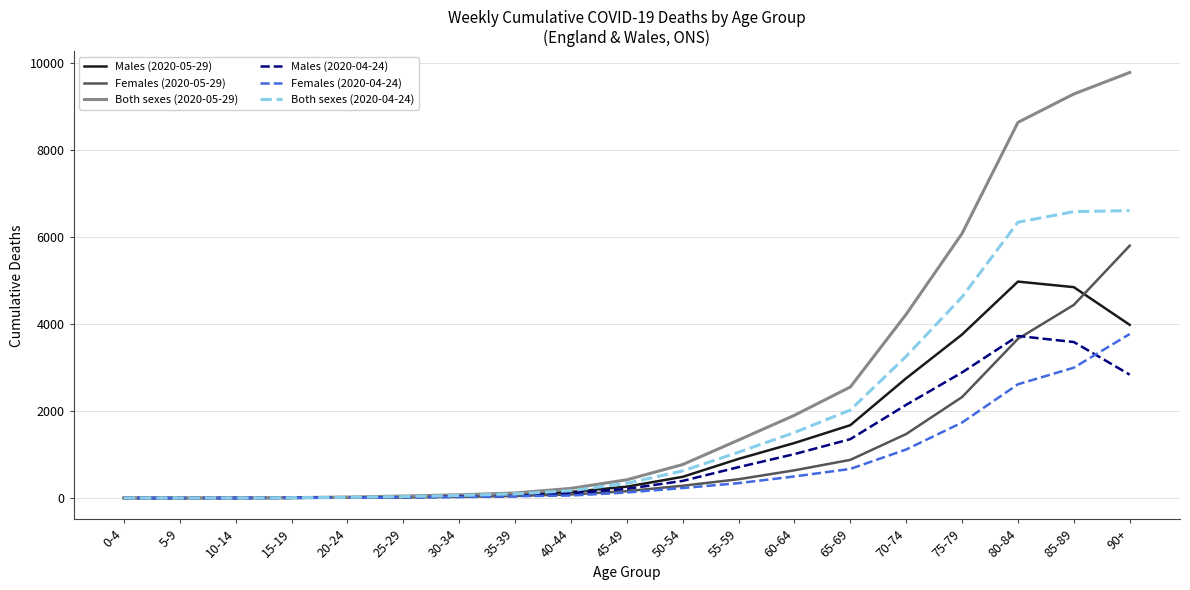

At which category does the chart reach its peak across all series?

90+